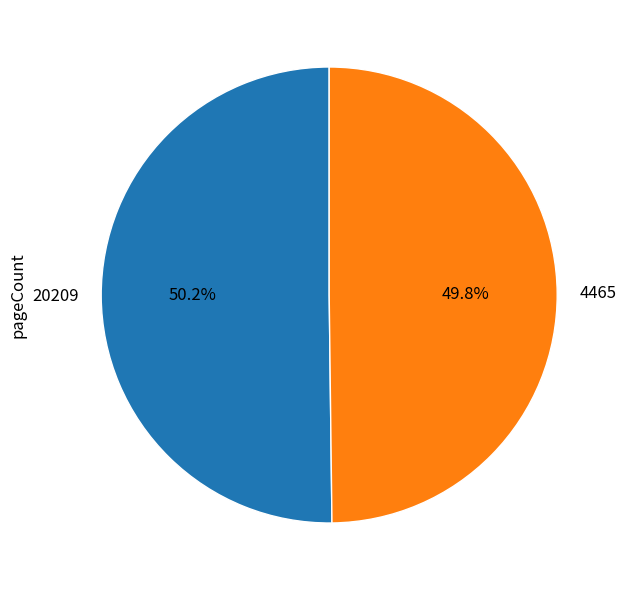

Is there any slice that represents more than half of the pie?

Yes